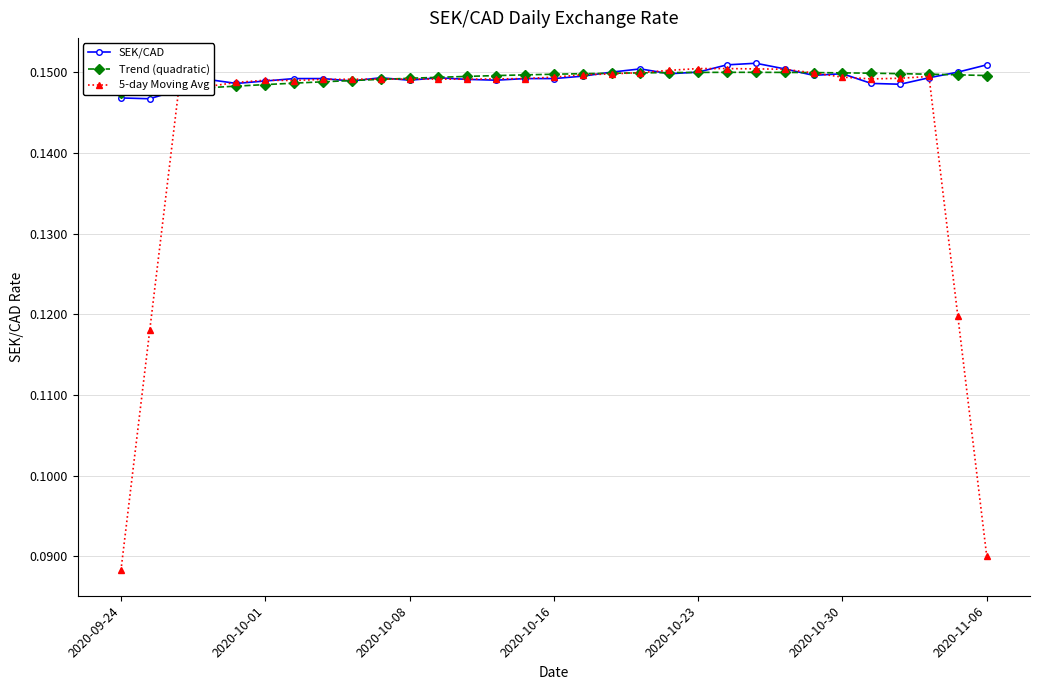

How many SEK/CAD values are between 0 and 1?

31